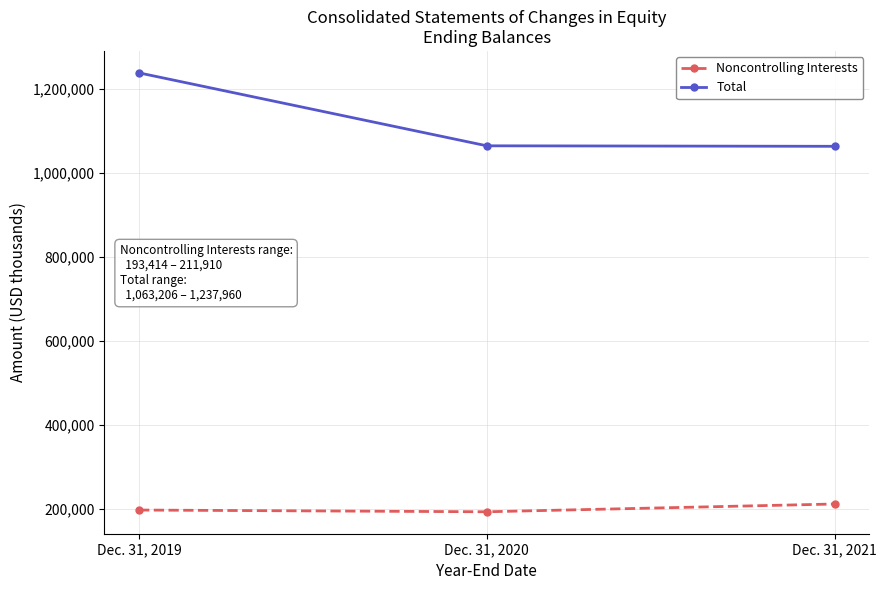

Does the chart have visible grid lines?

Yes